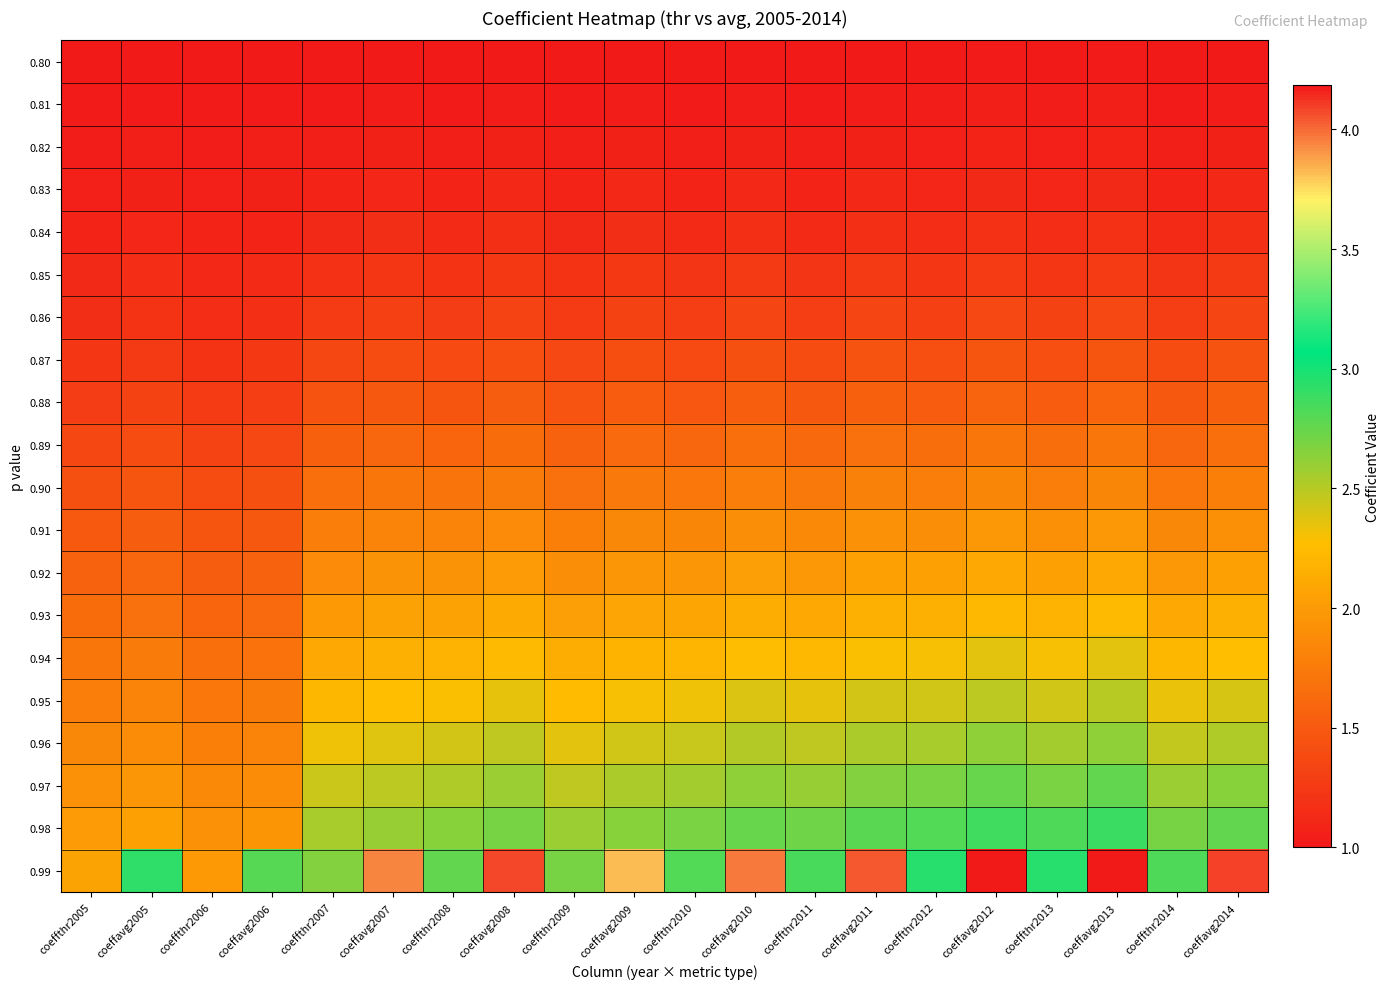

Reading right to left, what are all the values shown in this chart?

0.80: coeffavg2014=1.0	coeffthr2014=1.0	coeffavg2013=1.0	coeffthr2013=1.0	coeffavg2012=1.0	coeffthr2012=1.0	coeffavg2011=1.0	coeffthr2011=1.0	coeffavg2010=1.0	coeffthr2010=1.0	coeffavg2009=1.0	coeffthr2009=1.0	coeffavg2008=1.0	coeffthr2008=1.0	coeffavg2007=1.0	coeffthr2007=1.0	coeffavg2006=1.0	coeffthr2006=1.0	coeffavg2005=1.0	coeffthr2005=1.0
0.81: coeffavg2014=1.0	coeffthr2014=1.0	coeffavg2013=1.0	coeffthr2013=1.0	coeffavg2012=1.0	coeffthr2012=1.0	coeffavg2011=1.0	coeffthr2011=1.0	coeffavg2010=1.0	coeffthr2010=1.0	coeffavg2009=1.0	coeffthr2009=1.0	coeffavg2008=1.0	coeffthr2008=1.0	coeffavg2007=1.0	coeffthr2007=1.0	coeffavg2006=1.0	coeffthr2006=1.0	coeffavg2005=1.0	coeffthr2005=1.0
0.82: coeffavg2014=1.1	coeffthr2014=1.0	coeffavg2013=1.1	coeffthr2013=1.1	coeffavg2012=1.1	coeffthr2012=1.1	coeffavg2011=1.1	coeffthr2011=1.0	coeffavg2010=1.1	coeffthr2010=1.0	coeffavg2009=1.1	coeffthr2009=1.0	coeffavg2008=1.1	coeffthr2008=1.0	coeffavg2007=1.1	coeffthr2007=1.0	coeffavg2006=1.0	coeffthr2006=1.0	coeffavg2005=1.0	coeffthr2005=1.0
0.83: coeffavg2014=1.1	coeffthr2014=1.1	coeffavg2013=1.1	coeffthr2013=1.1	coeffavg2012=1.1	coeffthr2012=1.1	coeffavg2011=1.1	coeffthr2011=1.1	coeffavg2010=1.1	coeffthr2010=1.1	coeffavg2009=1.1	coeffthr2009=1.1	coeffavg2008=1.1	coeffthr2008=1.1	coeffavg2007=1.1	coeffthr2007=1.1	coeffavg2006=1.1	coeffthr2006=1.1	coeffavg2005=1.1	coeffthr2005=1.1
0.84: coeffavg2014=1.2	coeffthr2014=1.1	coeffavg2013=1.2	coeffthr2013=1.2	coeffavg2012=1.2	coeffthr2012=1.2	coeffavg2011=1.2	coeffthr2011=1.1	coeffavg2010=1.2	coeffthr2010=1.1	coeffavg2009=1.2	coeffthr2009=1.1	coeffavg2008=1.2	coeffthr2008=1.1	coeffavg2007=1.2	coeffthr2007=1.1	coeffavg2006=1.1	coeffthr2006=1.1	coeffavg2005=1.1	coeffthr2005=1.1
0.85: coeffavg2014=1.3	coeffthr2014=1.2	coeffavg2013=1.3	coeffthr2013=1.2	coeffavg2012=1.3	coeffthr2012=1.2	coeffavg2011=1.3	coeffthr2011=1.2	coeffavg2010=1.3	coeffthr2010=1.2	coeffavg2009=1.2	coeffthr2009=1.2	coeffavg2008=1.2	coeffthr2008=1.2	coeffavg2007=1.2	coeffthr2007=1.2	coeffavg2006=1.1	coeffthr2006=1.1	coeffavg2005=1.1	coeffthr2005=1.1
0.86: coeffavg2014=1.3	coeffthr2014=1.3	coeffavg2013=1.4	coeffthr2013=1.3	coeffavg2012=1.4	coeffthr2012=1.3	coeffavg2011=1.3	coeffthr2011=1.3	coeffavg2010=1.3	coeffthr2010=1.3	coeffavg2009=1.3	coeffthr2009=1.3	coeffavg2008=1.3	coeffthr2008=1.3	coeffavg2007=1.3	coeffthr2007=1.3	coeffavg2006=1.2	coeffthr2006=1.2	coeffavg2005=1.2	coeffthr2005=1.2
0.87: coeffavg2014=1.4	coeffthr2014=1.4	coeffavg2013=1.5	coeffthr2013=1.4	coeffavg2012=1.5	coeffthr2012=1.4	coeffavg2011=1.4	coeffthr2011=1.4	coeffavg2010=1.4	coeffthr2010=1.4	coeffavg2009=1.4	coeffthr2009=1.4	coeffavg2008=1.4	coeffthr2008=1.4	coeffavg2007=1.4	coeffthr2007=1.4	coeffavg2006=1.2	coeffthr2006=1.2	coeffavg2005=1.3	coeffthr2005=1.2
0.88: coeffavg2014=1.5	coeffthr2014=1.5	coeffavg2013=1.6	coeffthr2013=1.5	coeffavg2012=1.6	coeffthr2012=1.5	coeffavg2011=1.6	coeffthr2011=1.5	coeffavg2010=1.5	coeffthr2010=1.5	coeffavg2009=1.5	coeffthr2009=1.5	coeffavg2008=1.5	coeffthr2008=1.5	coeffavg2007=1.5	coeffthr2007=1.4	coeffavg2006=1.3	coeffthr2006=1.3	coeffavg2005=1.3	coeffthr2005=1.3
0.89: coeffavg2014=1.7	coeffthr2014=1.6	coeffavg2013=1.7	coeffthr2013=1.6	coeffavg2012=1.7	coeffthr2012=1.6	coeffavg2011=1.7	coeffthr2011=1.6	coeffavg2010=1.7	coeffthr2010=1.6	coeffavg2009=1.6	coeffthr2009=1.6	coeffavg2008=1.6	coeffthr2008=1.6	coeffavg2007=1.6	coeffthr2007=1.6	coeffavg2006=1.4	coeffthr2006=1.3	coeffavg2005=1.4	coeffthr2005=1.4
0.90: coeffavg2014=1.8	coeffthr2014=1.7	coeffavg2013=1.8	coeffthr2013=1.8	coeffavg2012=1.8	coeffthr2012=1.8	coeffavg2011=1.8	coeffthr2011=1.7	coeffavg2010=1.8	coeffthr2010=1.7	coeffavg2009=1.7	coeffthr2009=1.7	coeffavg2008=1.8	coeffthr2008=1.7	coeffavg2007=1.7	coeffthr2007=1.7	coeffavg2006=1.4	coeffthr2006=1.4	coeffavg2005=1.5	coeffthr2005=1.4
0.91: coeffavg2014=1.9	coeffthr2014=1.9	coeffavg2013=2.0	coeffthr2013=1.9	coeffavg2012=2.0	coeffthr2012=1.9	coeffavg2011=1.9	coeffthr2011=1.9	coeffavg2010=1.9	coeffthr2010=1.8	coeffavg2009=1.9	coeffthr2009=1.8	coeffavg2008=1.9	coeffthr2008=1.8	coeffavg2007=1.8	coeffthr2007=1.8	coeffavg2006=1.5	coeffthr2006=1.5	coeffavg2005=1.5	coeffthr2005=1.5
0.92: coeffavg2014=2.0	coeffthr2014=2.0	coeffavg2013=2.1	coeffthr2013=2.0	coeffavg2012=2.1	coeffthr2012=2.0	coeffavg2011=2.0	coeffthr2011=2.0	coeffavg2010=2.0	coeffthr2010=2.0	coeffavg2009=2.0	coeffthr2009=1.9	coeffavg2008=2.0	coeffthr2008=1.9	coeffavg2007=1.9	coeffthr2007=1.9	coeffavg2006=1.6	coeffthr2006=1.5	coeffavg2005=1.6	coeffthr2005=1.6
0.93: coeffavg2014=2.2	coeffthr2014=2.1	coeffavg2013=2.2	coeffthr2013=2.2	coeffavg2012=2.2	coeffthr2012=2.2	coeffavg2011=2.2	coeffthr2011=2.1	coeffavg2010=2.1	coeffthr2010=2.1	coeffavg2009=2.1	coeffthr2009=2.0	coeffavg2008=2.1	coeffthr2008=2.1	coeffavg2007=2.0	coeffthr2007=2.0	coeffavg2006=1.6	coeffthr2006=1.6	coeffavg2005=1.7	coeffthr2005=1.6
0.94: coeffavg2014=2.3	coeffthr2014=2.2	coeffavg2013=2.4	coeffthr2013=2.3	coeffavg2012=2.4	coeffthr2012=2.3	coeffavg2011=2.3	coeffthr2011=2.2	coeffavg2010=2.3	coeffthr2010=2.2	coeffavg2009=2.2	coeffthr2009=2.1	coeffavg2008=2.2	coeffthr2008=2.2	coeffavg2007=2.2	coeffthr2007=2.1	coeffavg2006=1.7	coeffthr2006=1.7	coeffavg2005=1.7	coeffthr2005=1.7
0.95: coeffavg2014=2.4	coeffthr2014=2.3	coeffavg2013=2.5	coeffthr2013=2.4	coeffavg2012=2.5	coeffthr2012=2.4	coeffavg2011=2.4	coeffthr2011=2.4	coeffavg2010=2.4	coeffthr2010=2.3	coeffavg2009=2.3	coeffthr2009=2.2	coeffavg2008=2.4	coeffthr2008=2.3	coeffavg2007=2.3	coeffthr2007=2.2	coeffavg2006=1.8	coeffthr2006=1.7	coeffavg2005=1.8	coeffthr2005=1.8
0.96: coeffavg2014=2.5	coeffthr2014=2.5	coeffavg2013=2.6	coeffthr2013=2.6	coeffavg2012=2.6	coeffthr2012=2.6	coeffavg2011=2.5	coeffthr2011=2.5	coeffavg2010=2.5	coeffthr2010=2.4	coeffavg2009=2.4	coeffthr2009=2.4	coeffavg2008=2.5	coeffthr2008=2.4	coeffavg2007=2.4	coeffthr2007=2.3	coeffavg2006=1.8	coeffthr2006=1.8	coeffavg2005=1.9	coeffthr2005=1.9
0.97: coeffavg2014=2.6	coeffthr2014=2.6	coeffavg2013=2.8	coeffthr2013=2.7	coeffavg2012=2.7	coeffthr2012=2.7	coeffavg2011=2.7	coeffthr2011=2.6	coeffavg2010=2.6	coeffthr2010=2.6	coeffavg2009=2.5	coeffthr2009=2.5	coeffavg2008=2.6	coeffthr2008=2.5	coeffavg2007=2.5	coeffthr2007=2.4	coeffavg2006=1.9	coeffthr2006=1.9	coeffavg2005=2.0	coeffthr2005=1.9
0.98: coeffavg2014=2.8	coeffthr2014=2.7	coeffavg2013=2.9	coeffthr2013=2.8	coeffavg2012=2.9	coeffthr2012=2.8	coeffavg2011=2.8	coeffthr2011=2.7	coeffavg2010=2.7	coeffthr2010=2.7	coeffavg2009=2.6	coeffthr2009=2.6	coeffavg2008=2.7	coeffthr2008=2.6	coeffavg2007=2.6	coeffthr2007=2.5	coeffavg2006=2.0	coeffthr2006=1.9	coeffavg2005=2.0	coeffthr2005=2.0
0.99: coeffavg2014=4.1	coeffthr2014=2.8	coeffavg2013=4.2	coeffthr2013=2.9	coeffavg2012=4.2	coeffthr2012=2.9	coeffavg2011=4.0	coeffthr2011=2.8	coeffavg2010=4.0	coeffthr2010=2.8	coeffavg2009=3.8	coeffthr2009=2.7	coeffavg2008=4.1	coeffthr2008=2.8	coeffavg2007=3.9	coeffthr2007=2.7	coeffavg2006=2.8	coeffthr2006=2.0	coeffavg2005=2.9	coeffthr2005=2.1